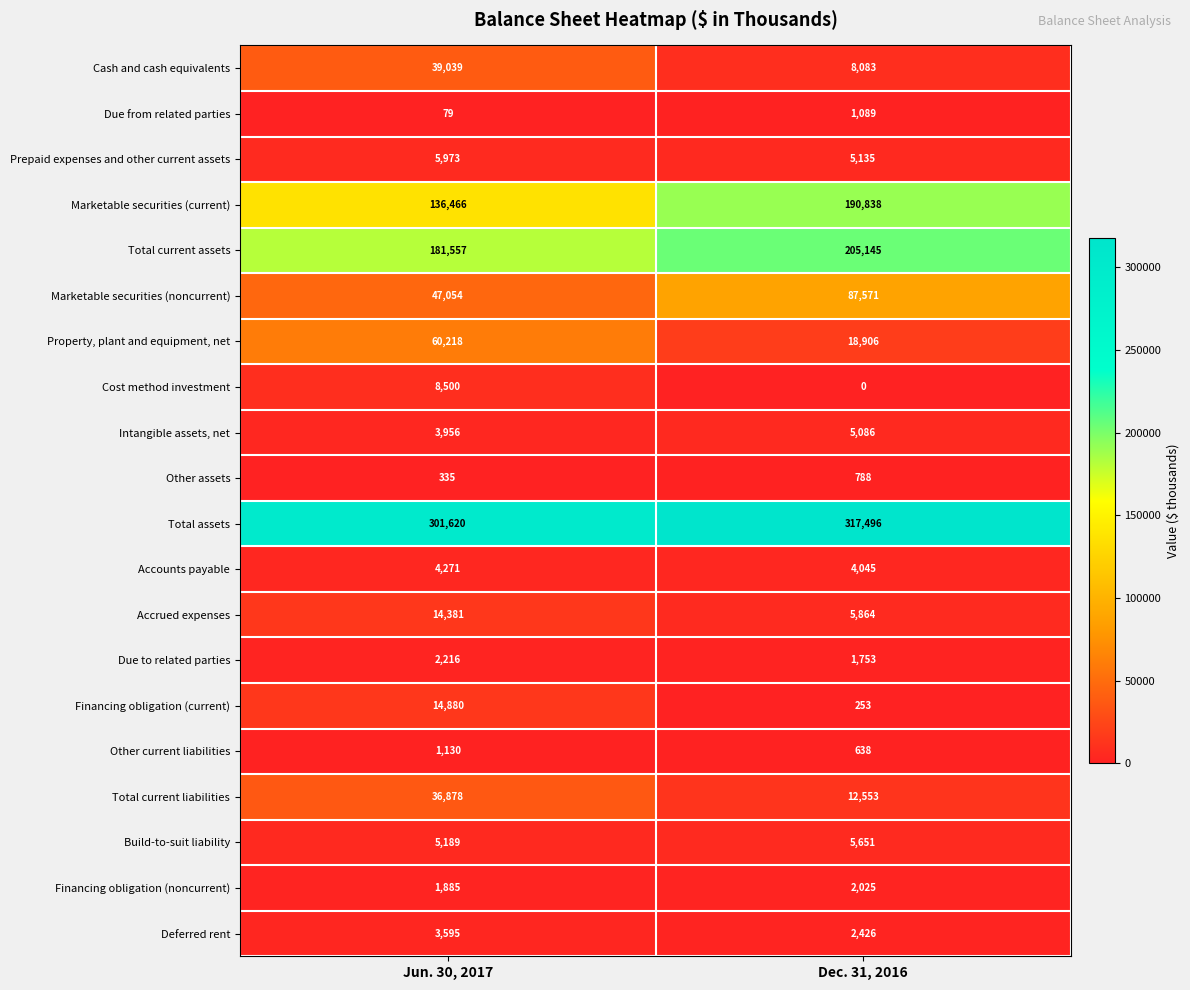

What is the highest value of the Prepaid expenses and other current assets series?

5973